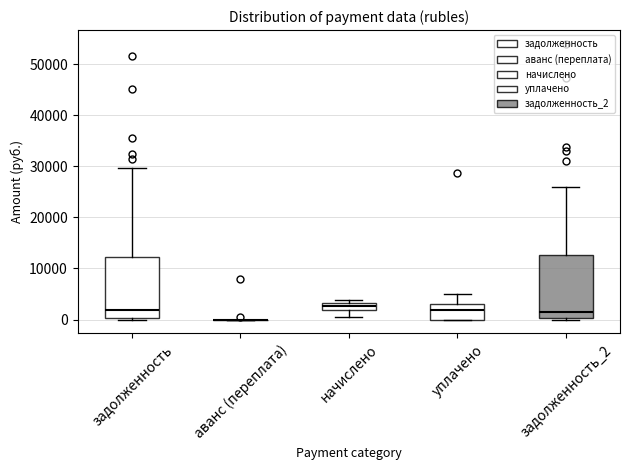

Where does the median line of the box for задолженность_2 sit on the y-axis? The values are not printed on the chart, so give them approximately, as read against the axis.

2000